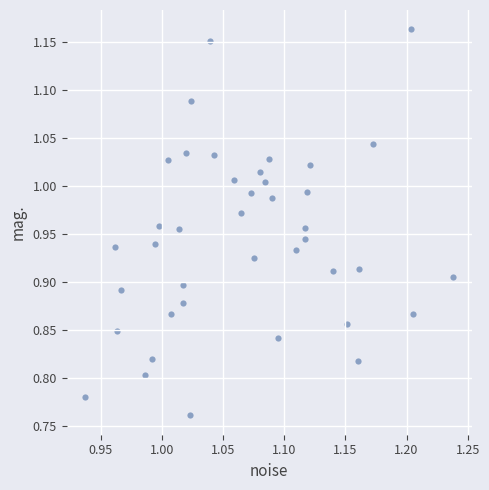

What is the range of Y values (max minus min)?

0.4